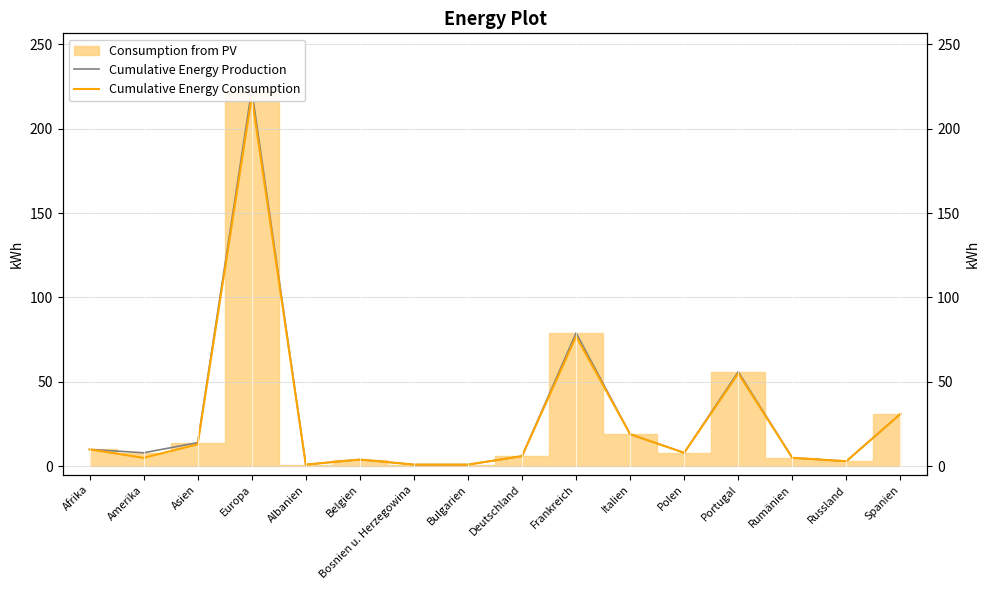

How many data points in Cumulative Energy Consumption are less than 8?

8